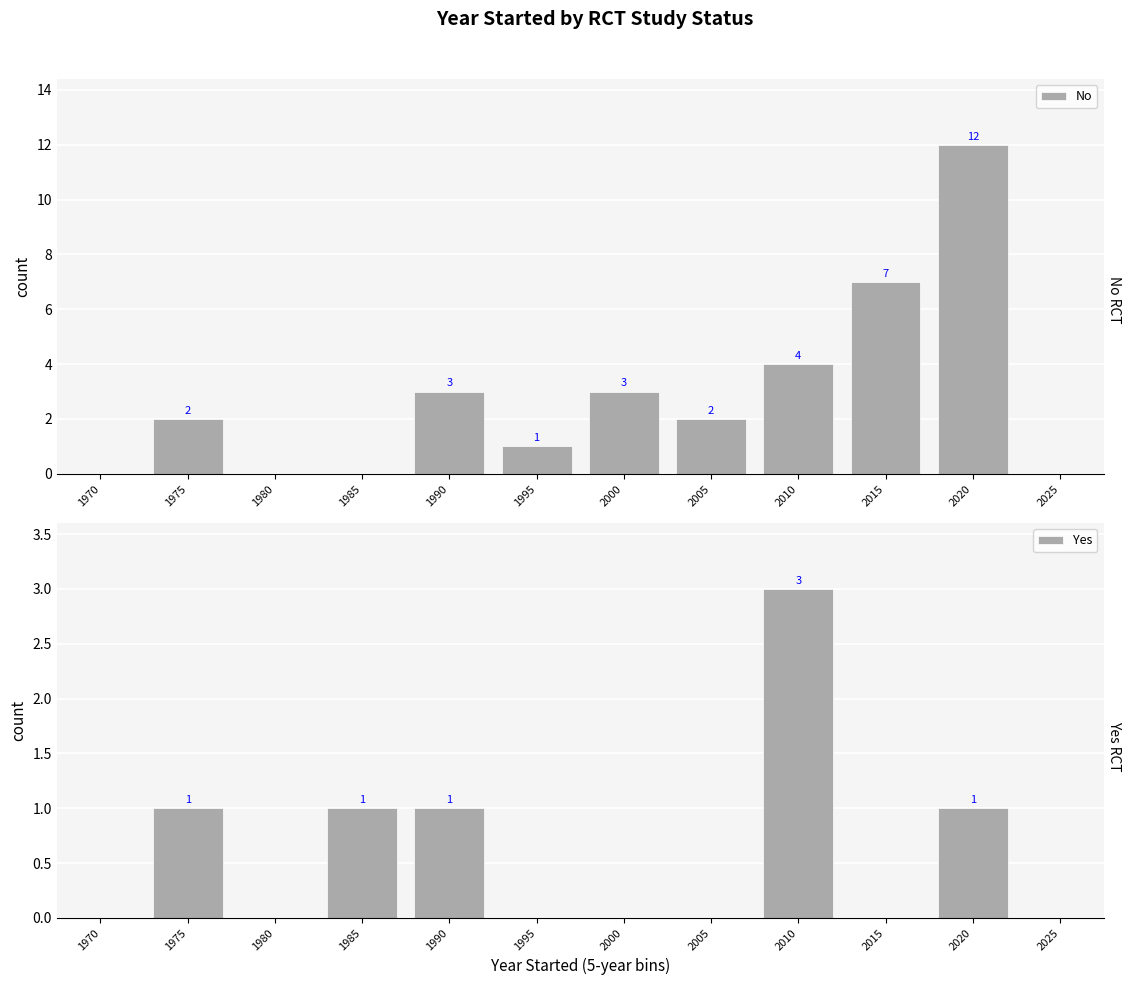

Reading left to right, transcribe all the data shown in this chart.

No: 1970=0	1975=2	1980=0	1985=0	1990=3	1995=1	2000=3	2005=2	2010=4	2015=7	2020=12	2025=0
Yes: 1970=0	1975=1	1980=0	1985=1	1990=1	1995=0	2000=0	2005=0	2010=3	2015=0	2020=1	2025=0